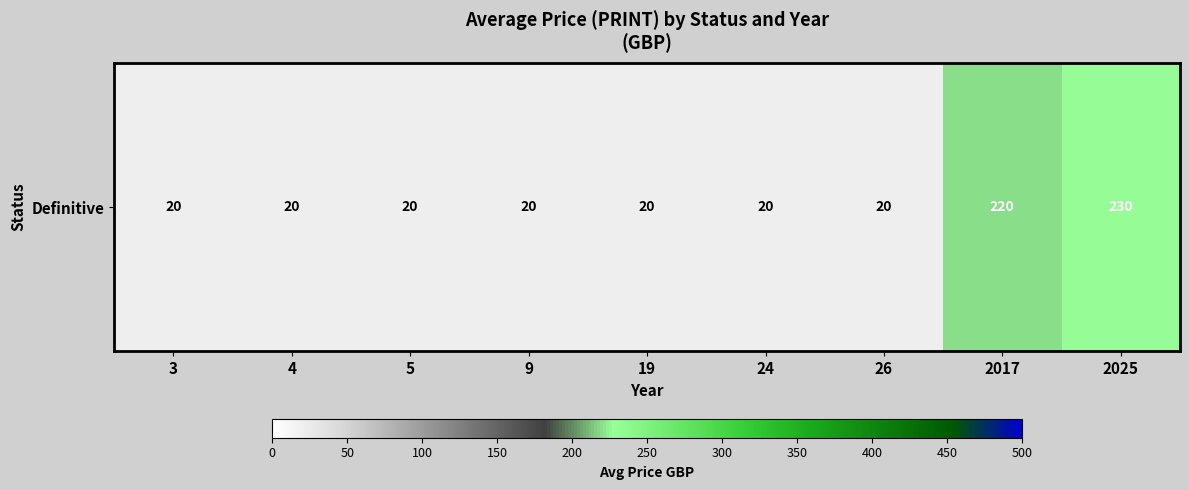

Between 2017 and 4, which is larger?

2017